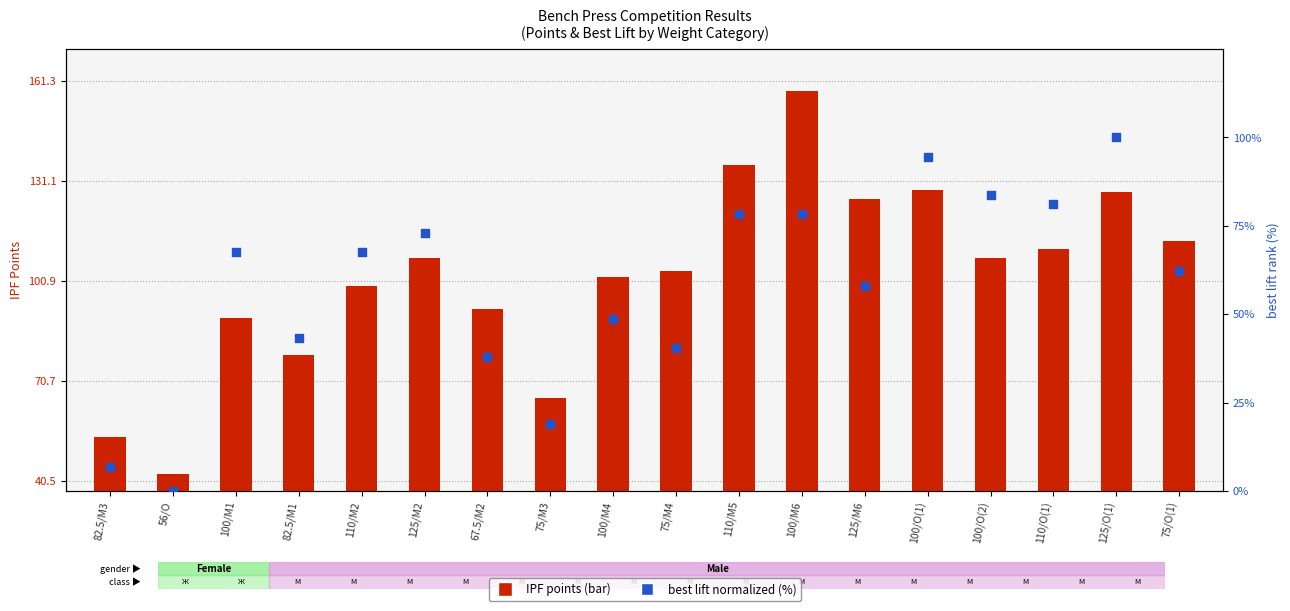

At which category is the sum across all series the highest?

100/M6